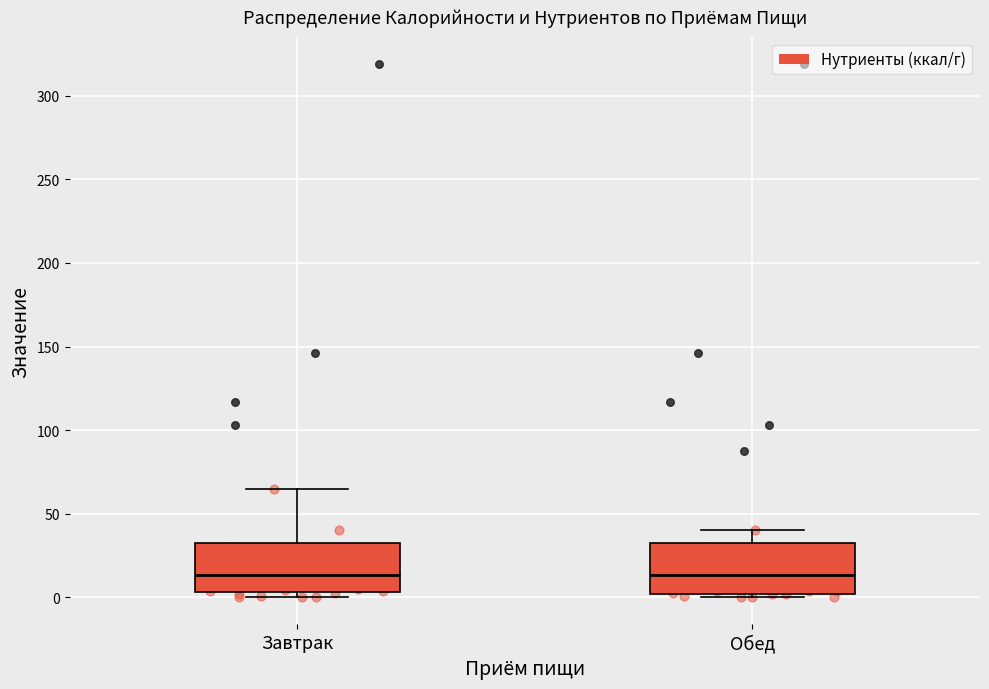

Reading left to right, read every box against the y-axis: the position of its median line, the range the box covers, and the ends of its whiskers. The values are not printed on the chart, so give them approximately, as read against the axis.

Завтрак: median 15, box 5 to 35, whiskers 0 to 65
Обед: median 15, box 0 to 35, whiskers 0 (just below the box's lower edge) to 40